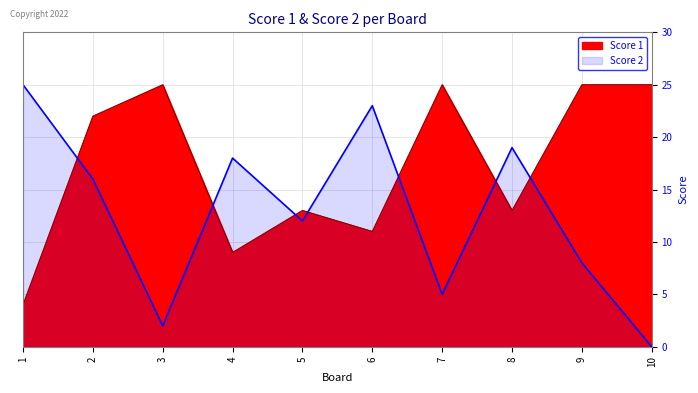

How many lines are shown in the chart?

2